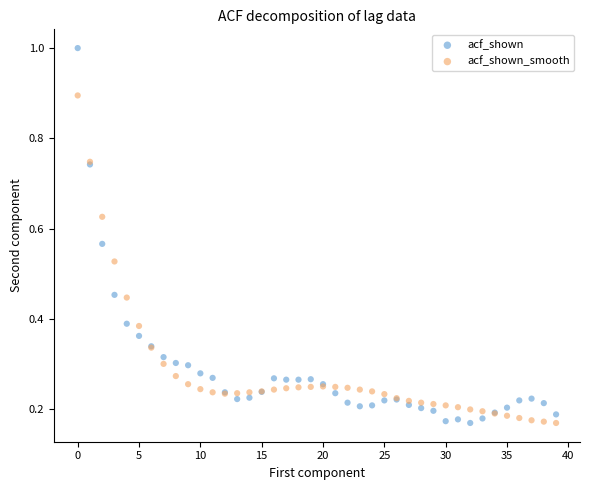

Which series contains the highest Y value?

acf_shown